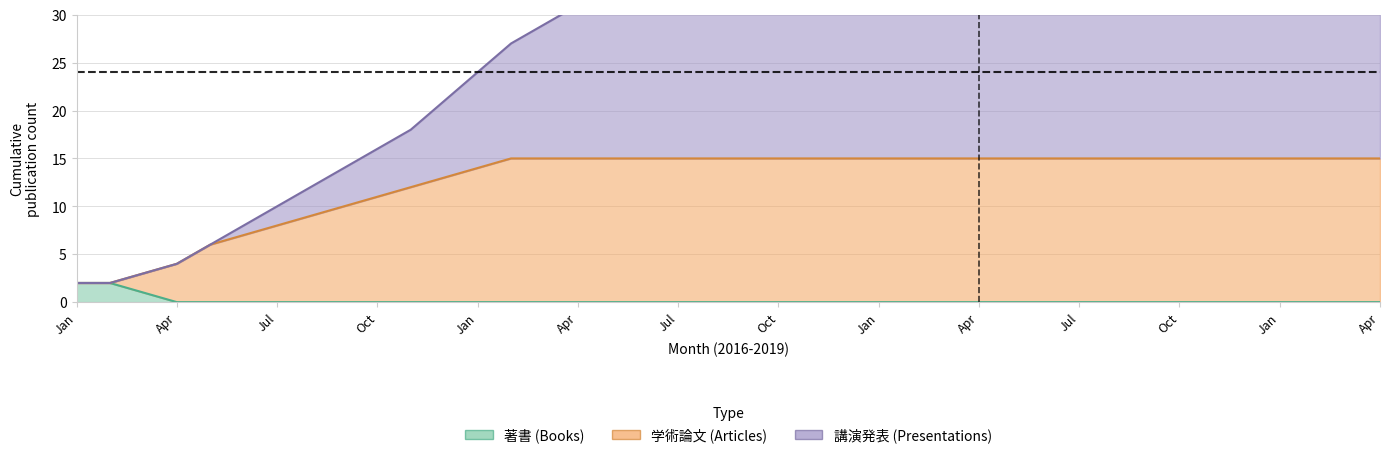

Between 16 and Apr, which is larger?

16